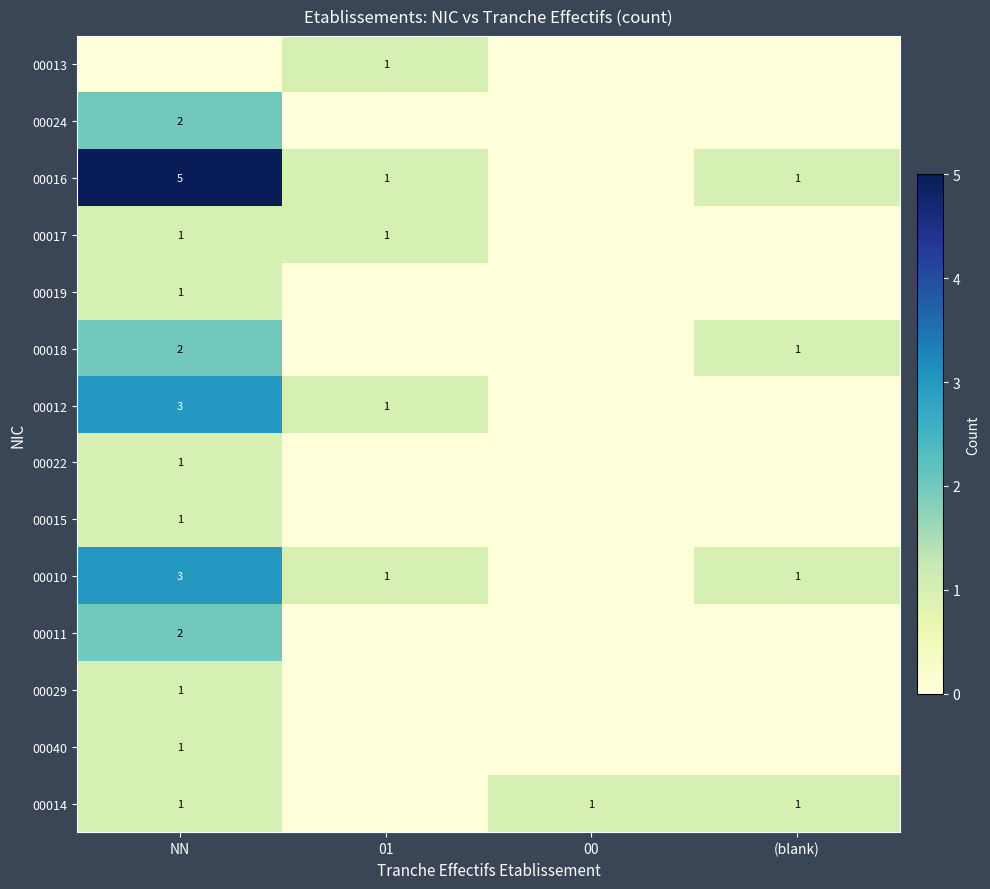

Is it true that 00018 equals 0 at (blank)?

False